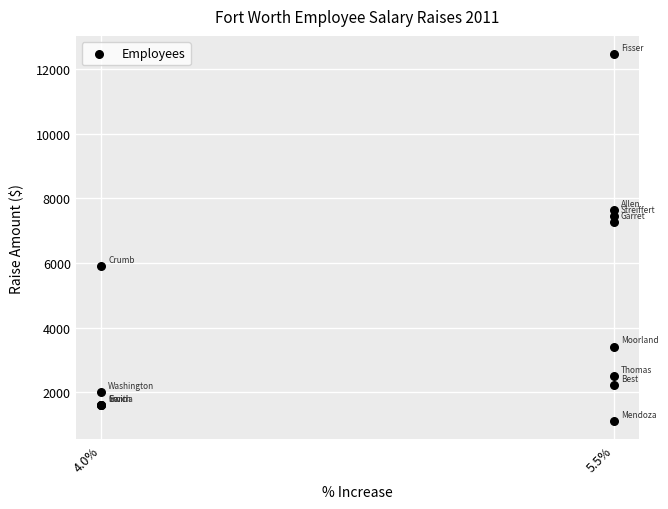

What Y value in the scatter plot is closest to 6784?

7256.4